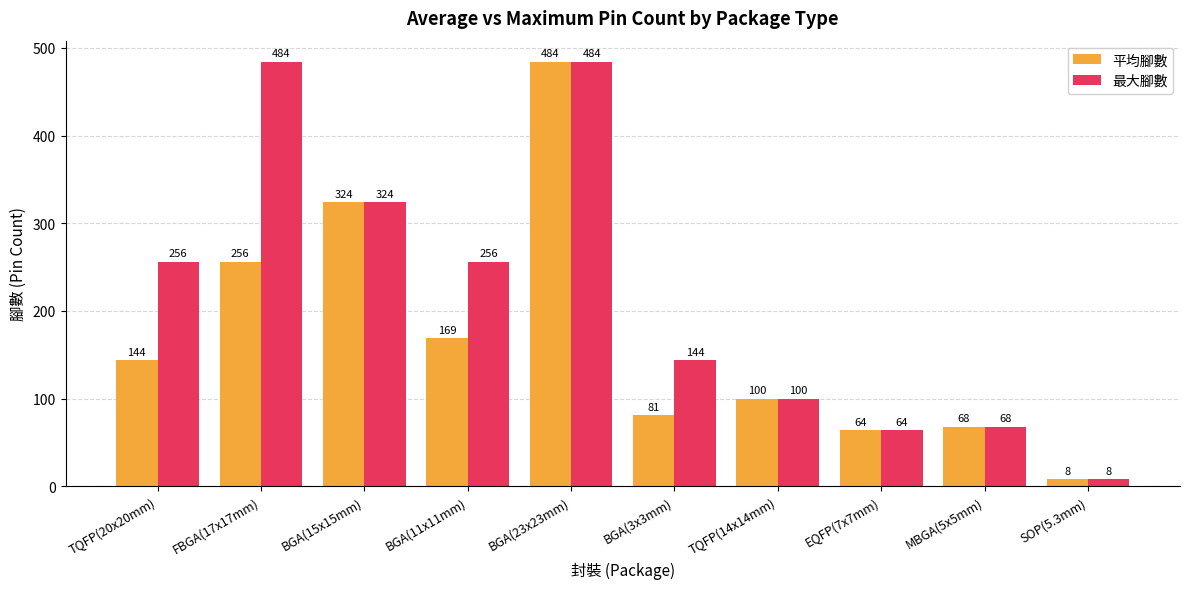

Reading right to left, extract all data points from this chart.

平均腳數: 8	68	64	100	81	484	169	324	256	144
最大腳數: 8	68	64	100	144	484	256	324	484	256